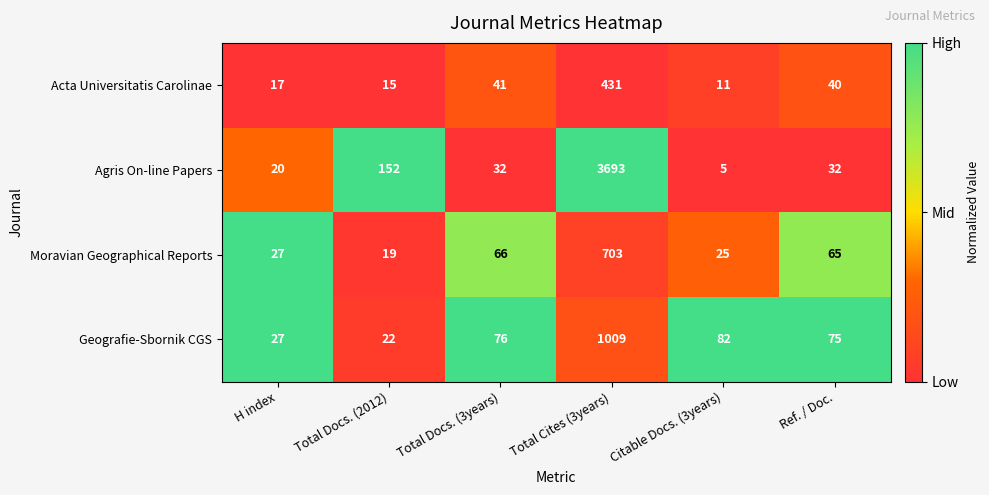

Rank the series by their maximum value, from highest to lowest.

Agris On-line Papers, Geografie-Sbornik CGS, Moravian Geographical Reports, Acta Universitatis Carolinae